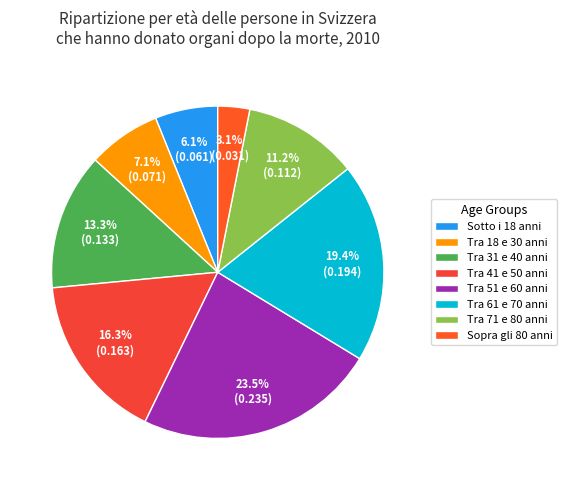

What is the smallest slice in the pie chart?

Sopra gli 80 anni